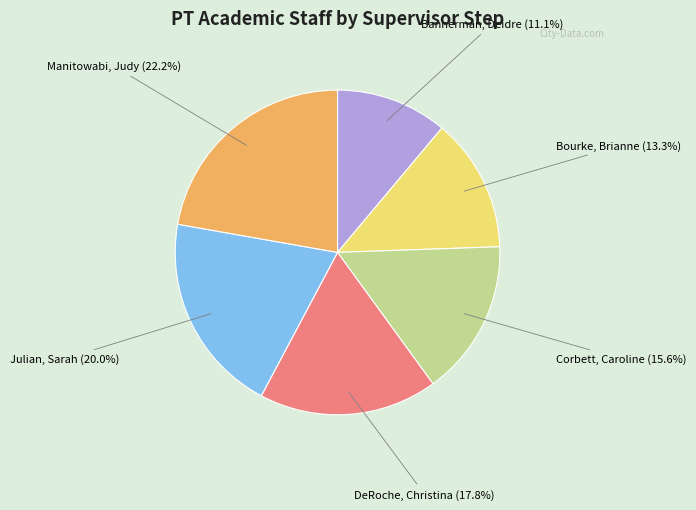

How many slices are in this pie chart?

6